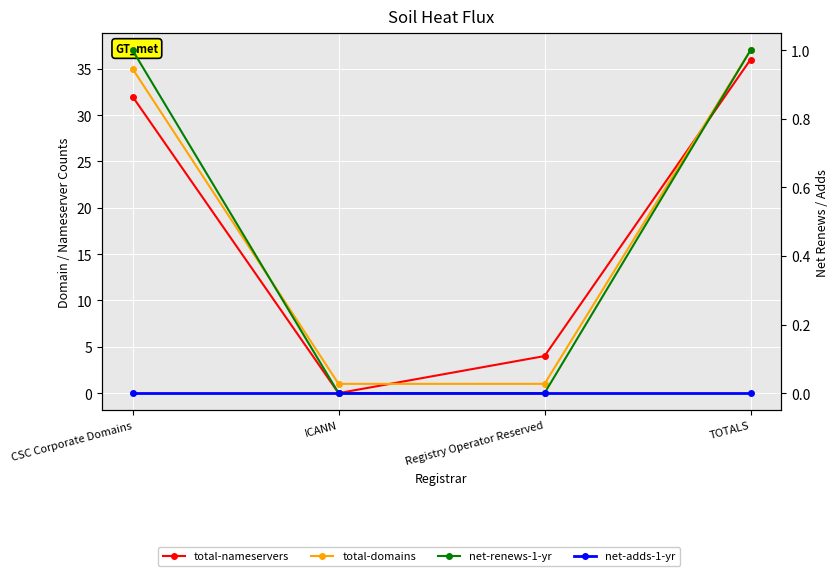

True or false: total-nameservers and net-renews-1-yr cross at least once.

False